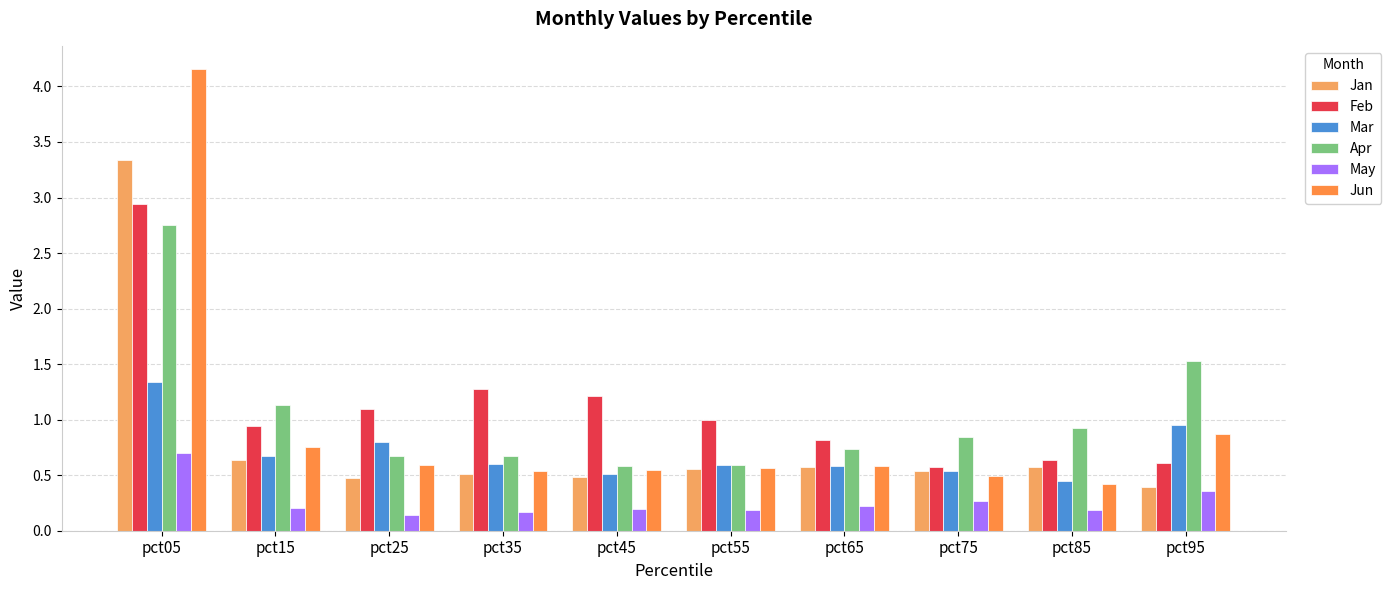

What value does the May series have at pct15?

0.2